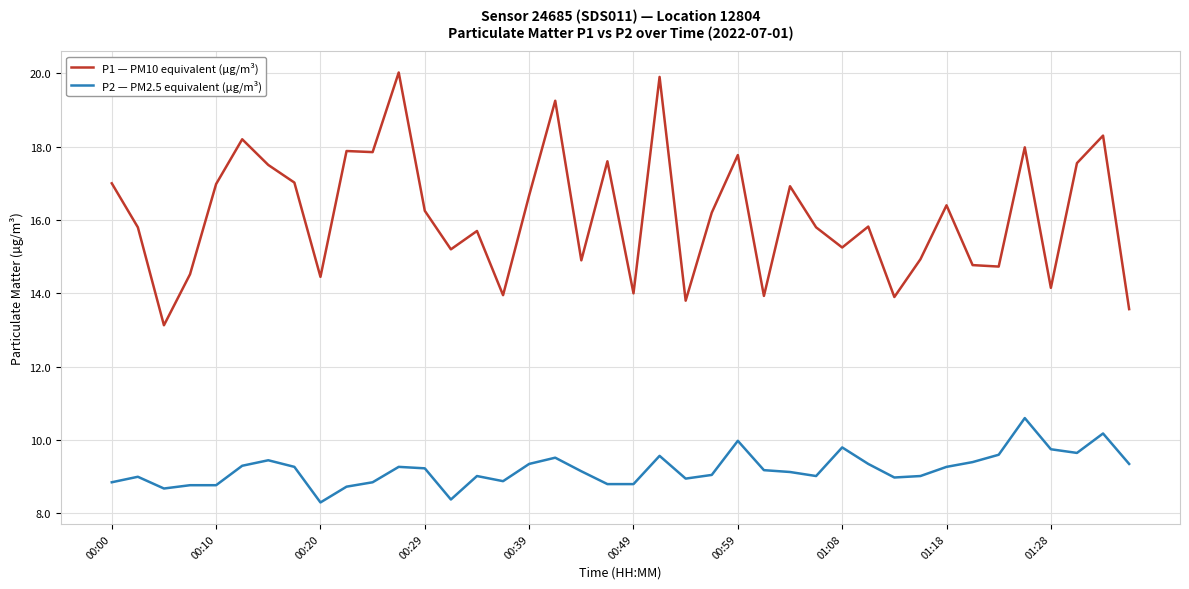

Which series has the largest range (max minus min)?

P1 — PM10 equivalent (µg/m³)